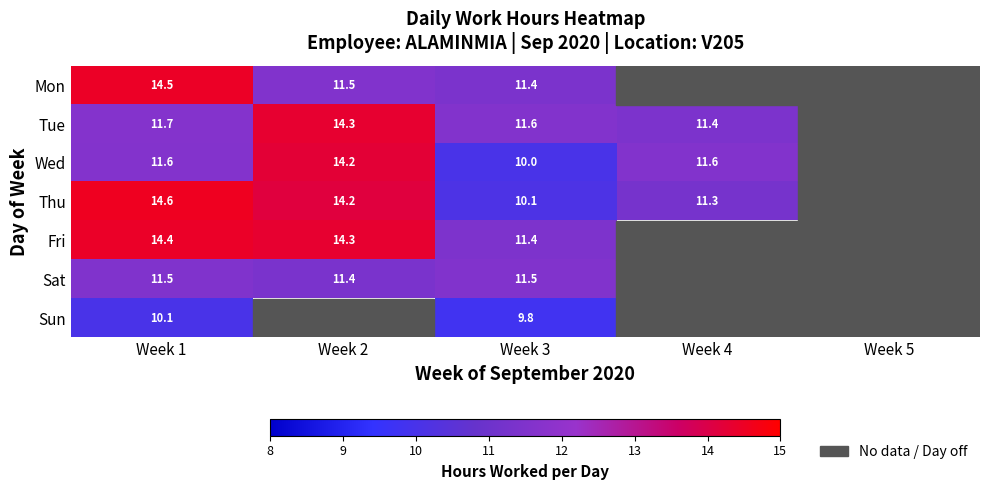

How many data points does each series have?

5